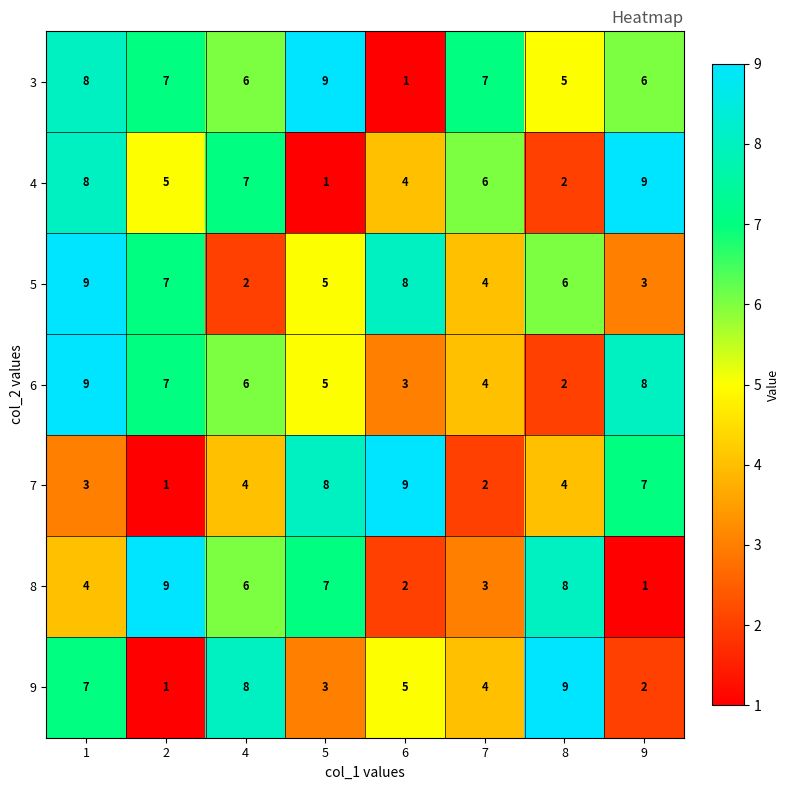

What is the highest value of the 6 series?

9